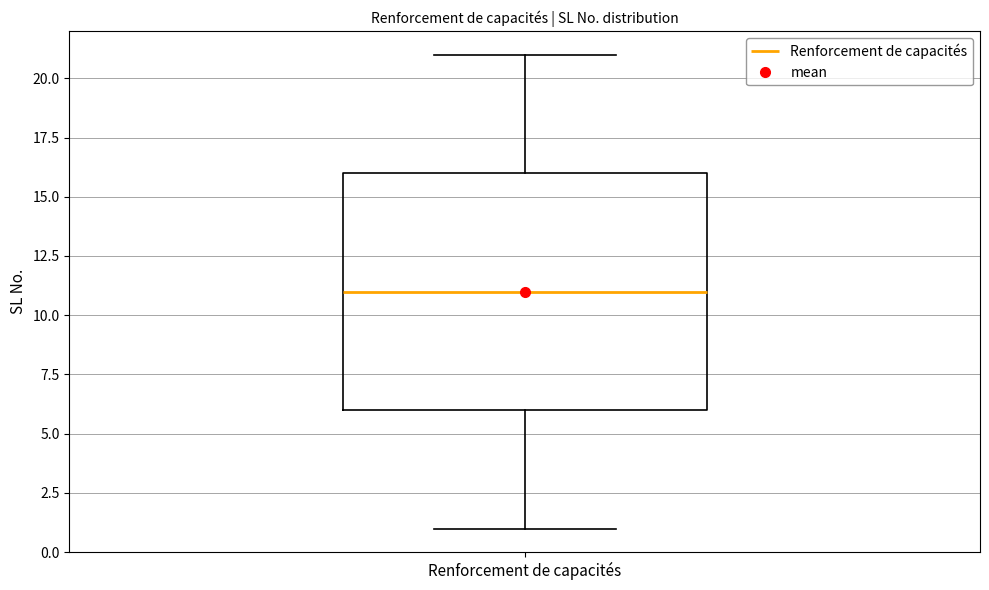

Transcribe this box plot: give where the median line is, the range the box spans, and where the two whiskers end, as read against the y-axis. The values are not printed on the chart, so give them approximately, as read against the axis.

median 11, box 6 to 16, whiskers 1 to 21